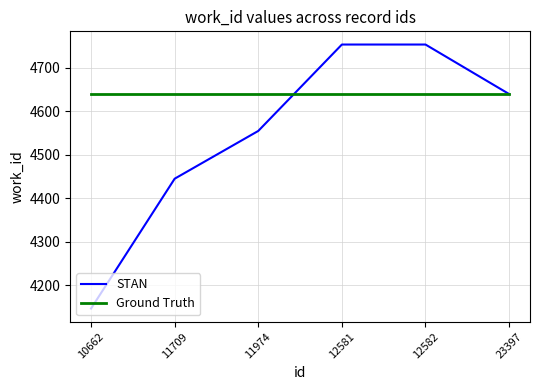

What is the total value across all series at 23397?

9280